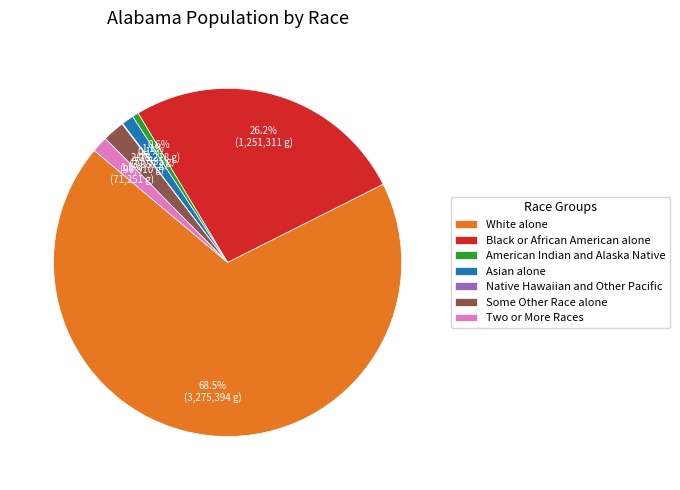

What percentage is the Asian alone slice, to the nearest percent?

1%